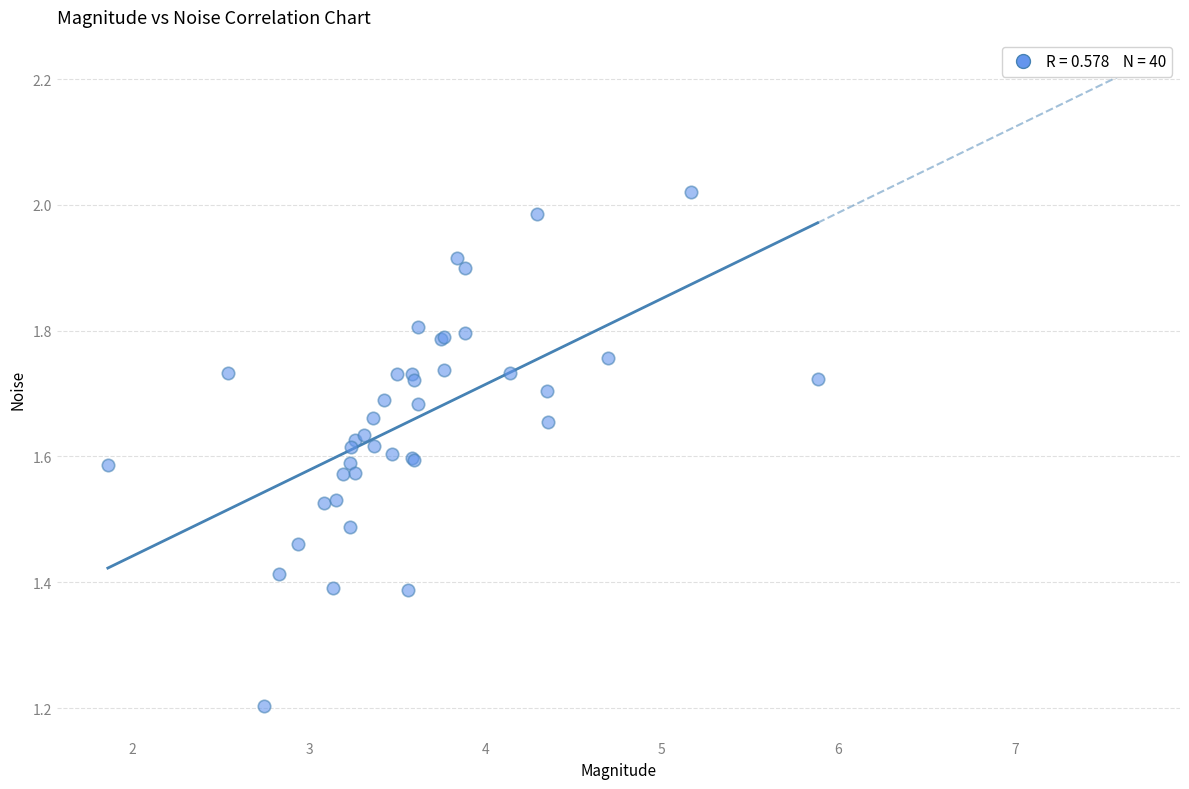

What Y value in the scatter plot is closest to 1?

1.2